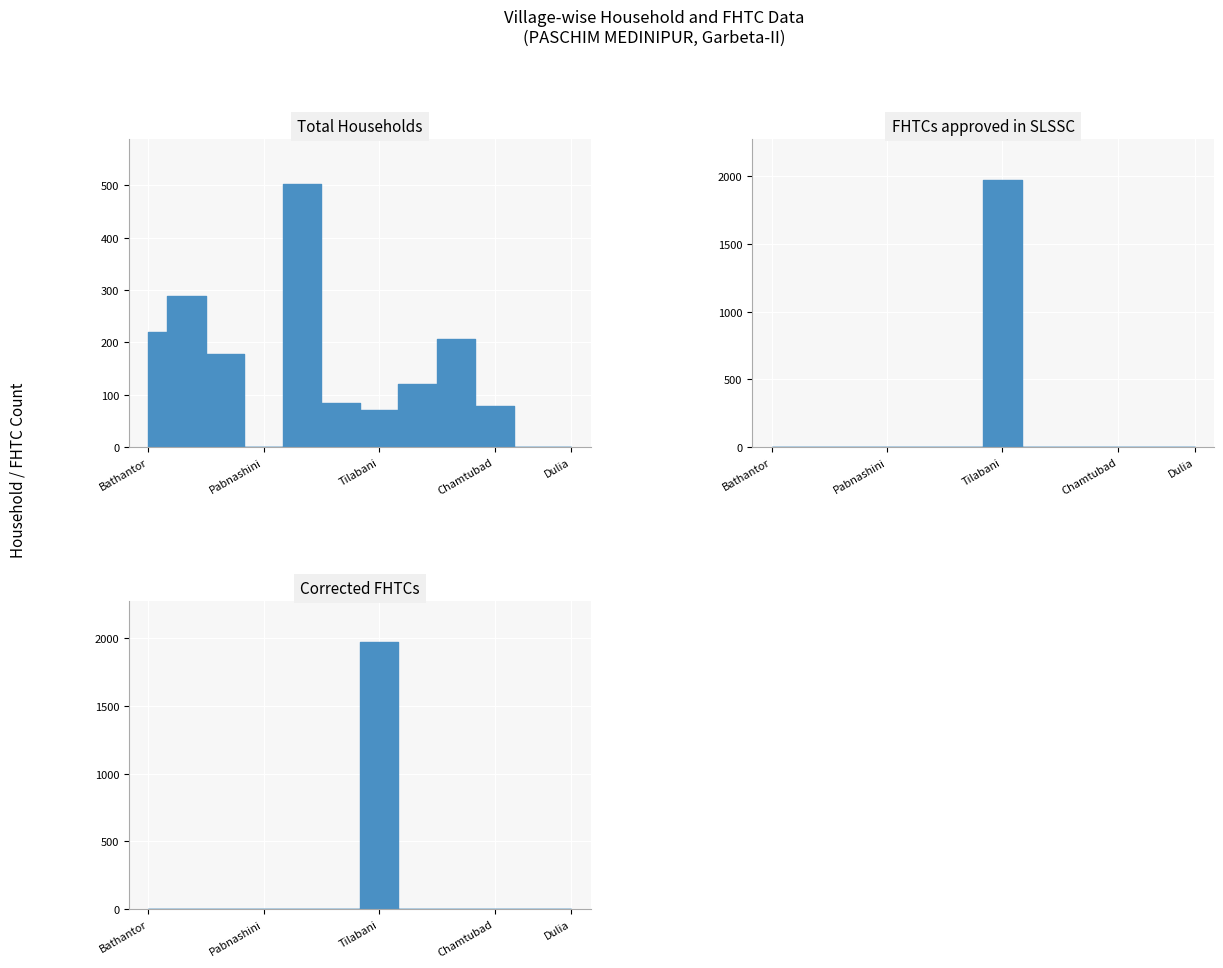

At which category is the sum across all series the highest?

Tilabani